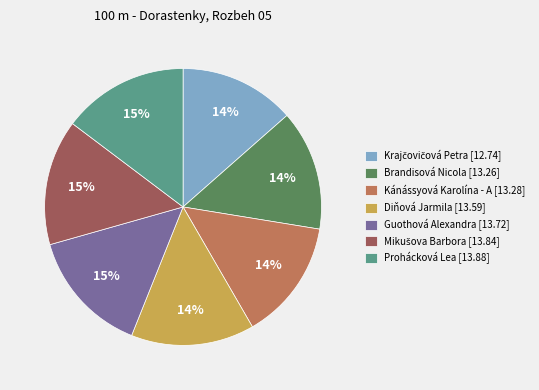

To the nearest percent, what is the combined percentage of Diňová Jarmila [13.59] and Prohácková Lea [13.88]?

29%